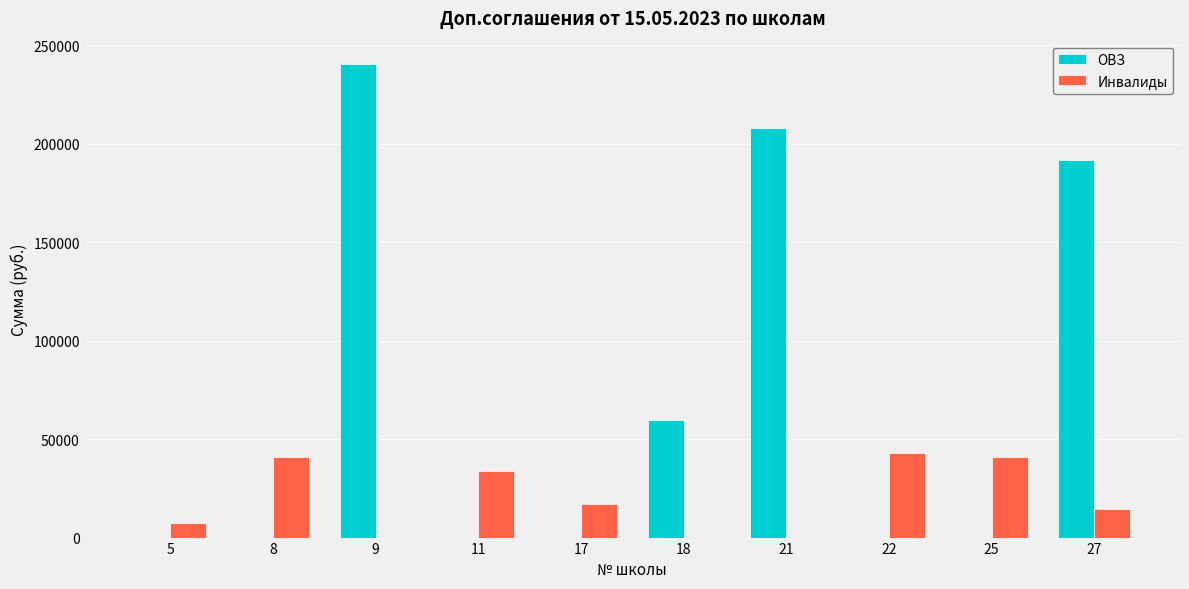

What is the sum of the Инвалиды values at 27 and 25?

55332.2